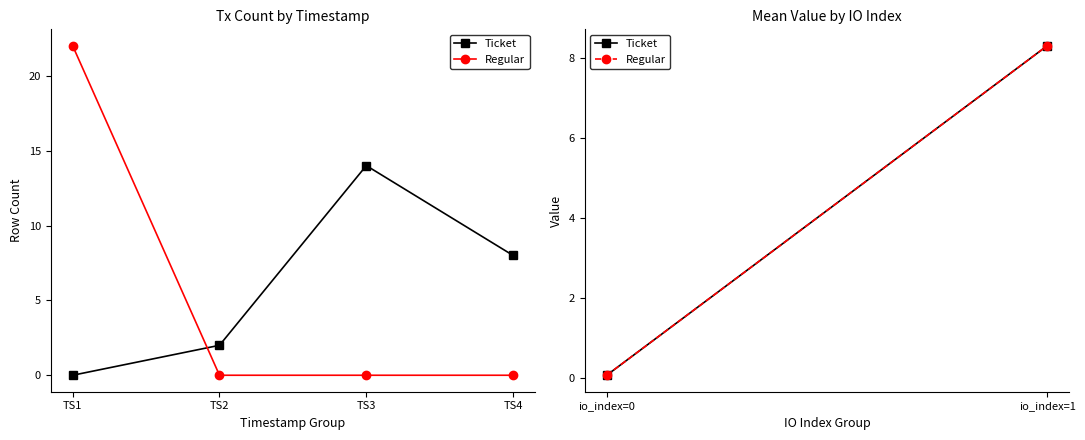

True or false: Regular has a value of 0.0 at TS1.

False